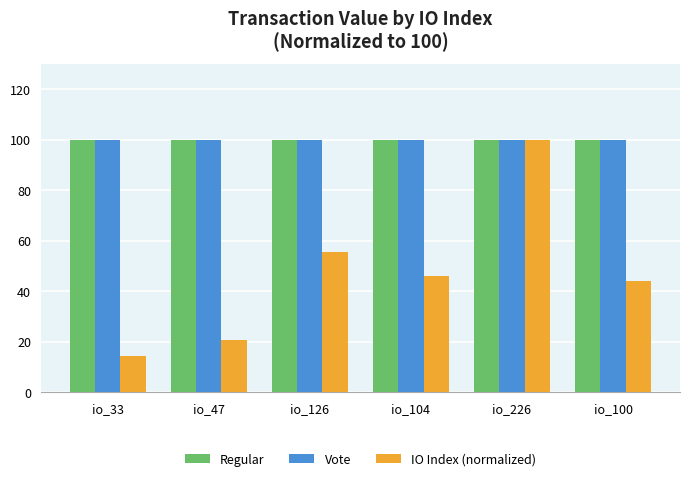

The IO Index (normalized) series shows 31.8 at io_104. True or false?

False